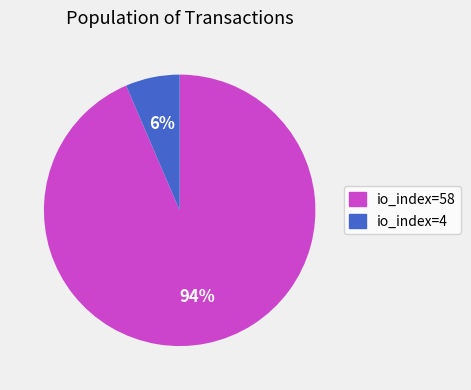

What percentage is the io_index=4 slice, to the nearest percent?

6%